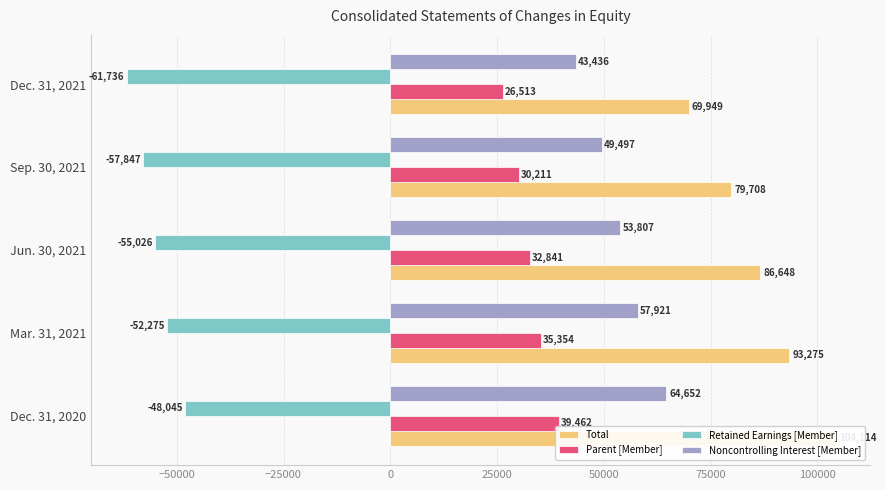

What is the minimum value for Retained Earnings [Member]?

-61736